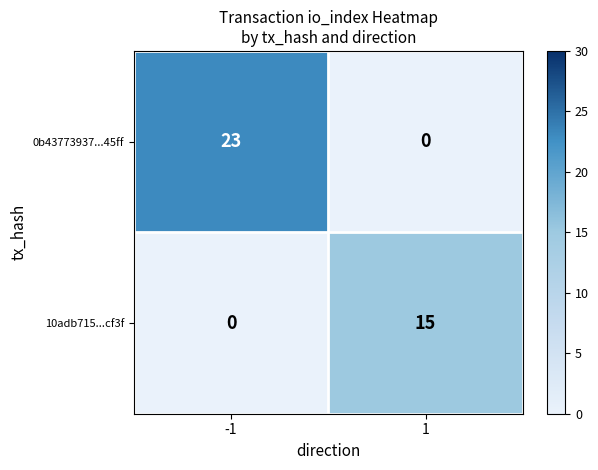

What value does the 0b43773937...45ff series have at -1, to the nearest 10?

20